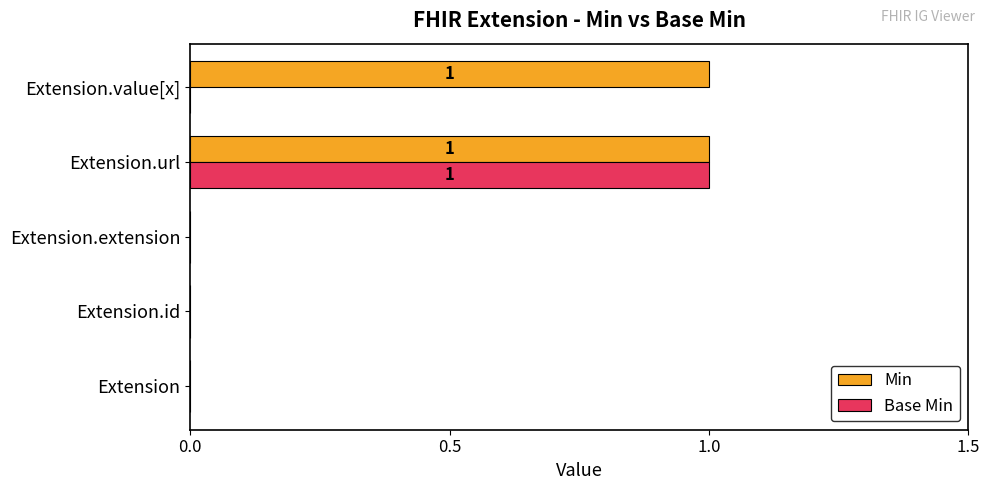

How many Base Min values are between 0 and 1?

5